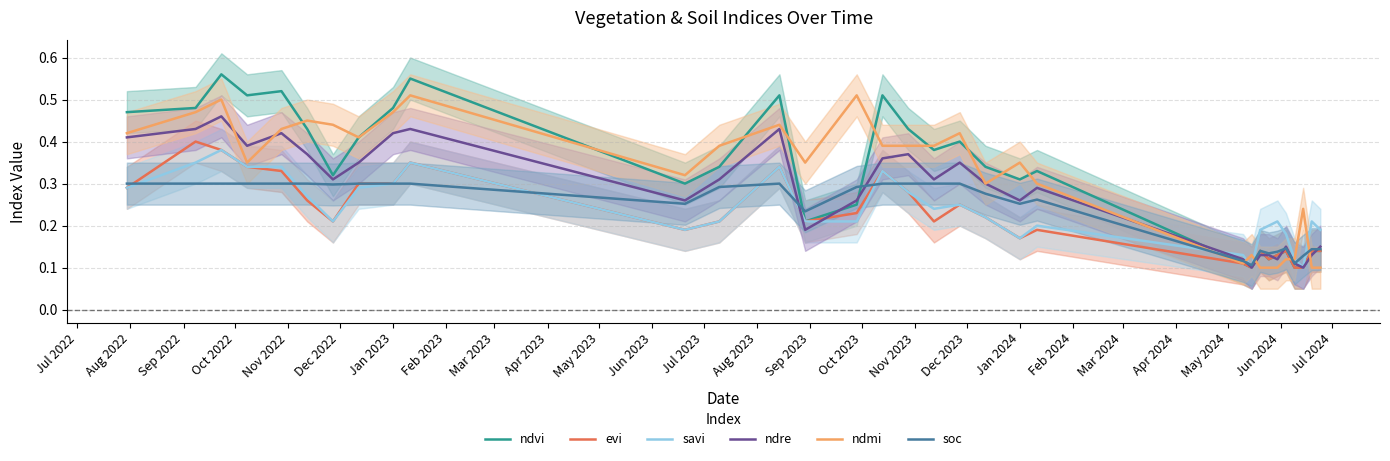

How many intersections are there between ndre and savi?

3